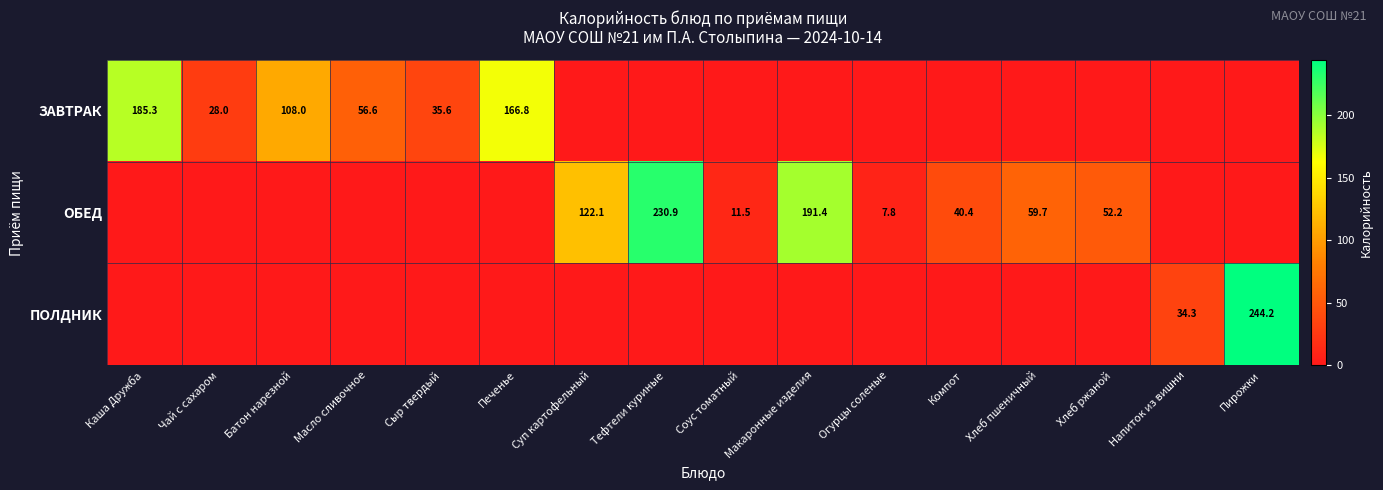

Between Хлеб пшеничный and Соус томатный, which is larger?

Хлеб пшеничный